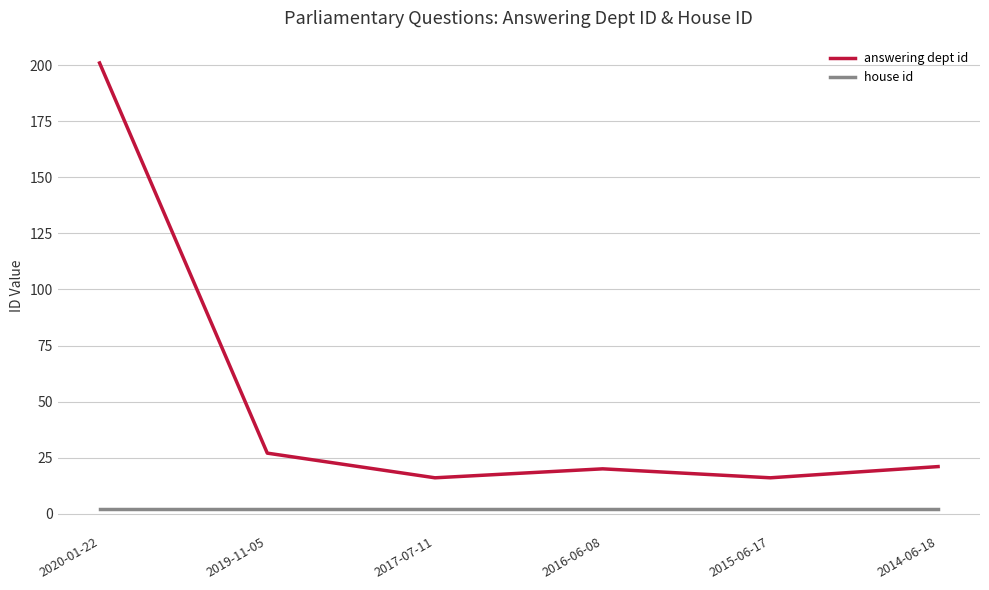

Which series has the largest total across all categories?

answering dept id